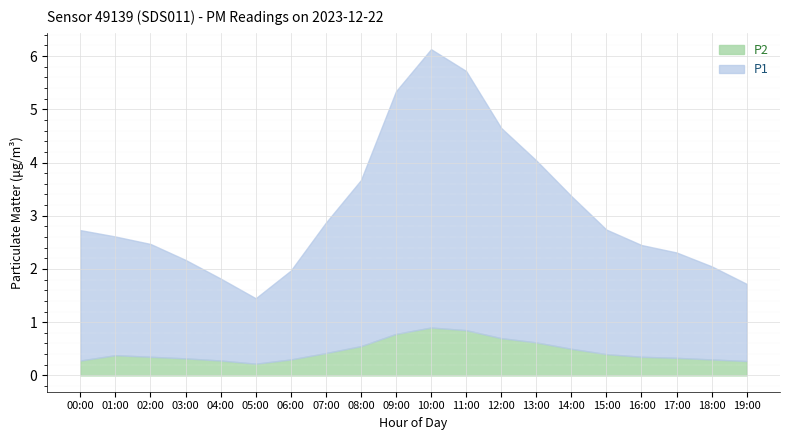

Does the chart display data point markers on the line(s)?

No